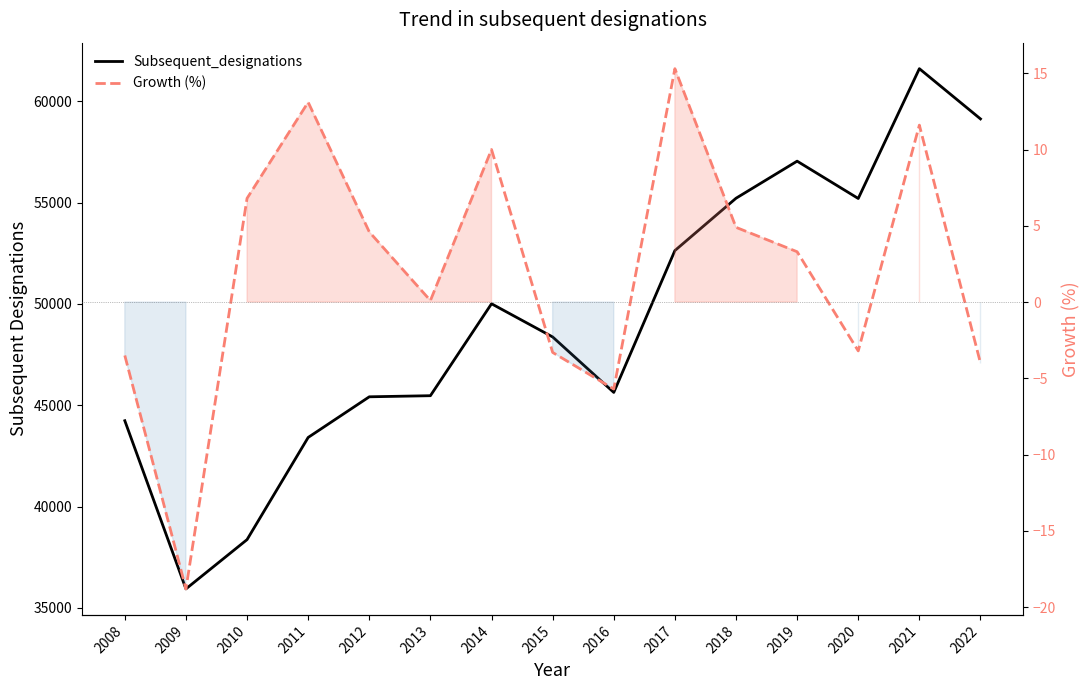

What is the difference between the maximum and minimum values in the Subsequent_designations series?

25662.0